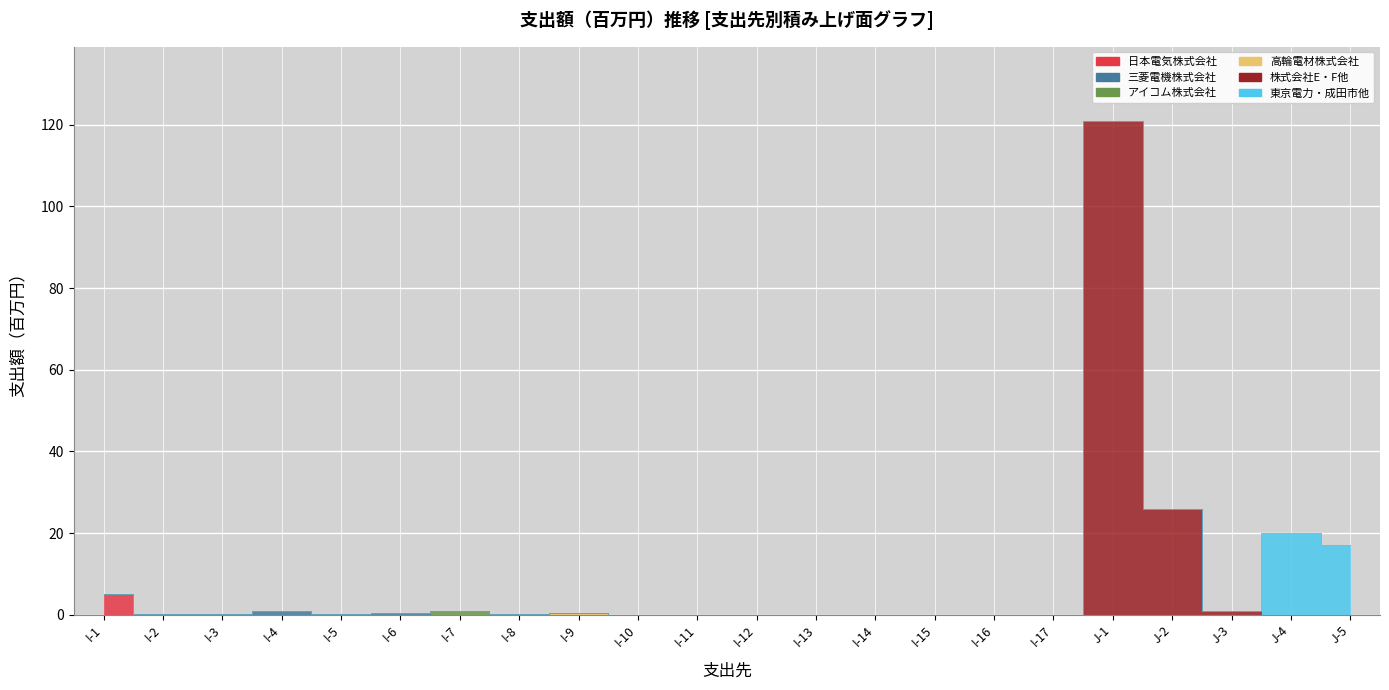

The 三菱電機株式会社 series shows -0.4 at J-4. True or false?

False